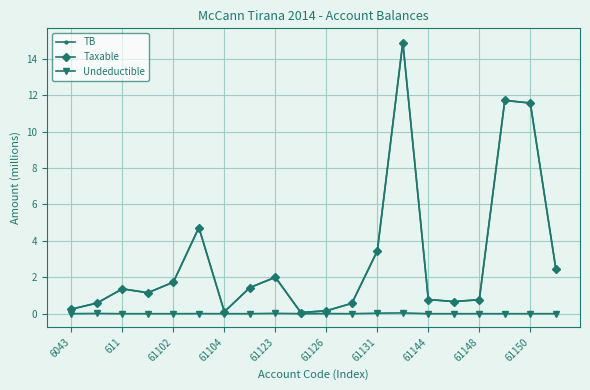

How many categories are shown in the chart?

20